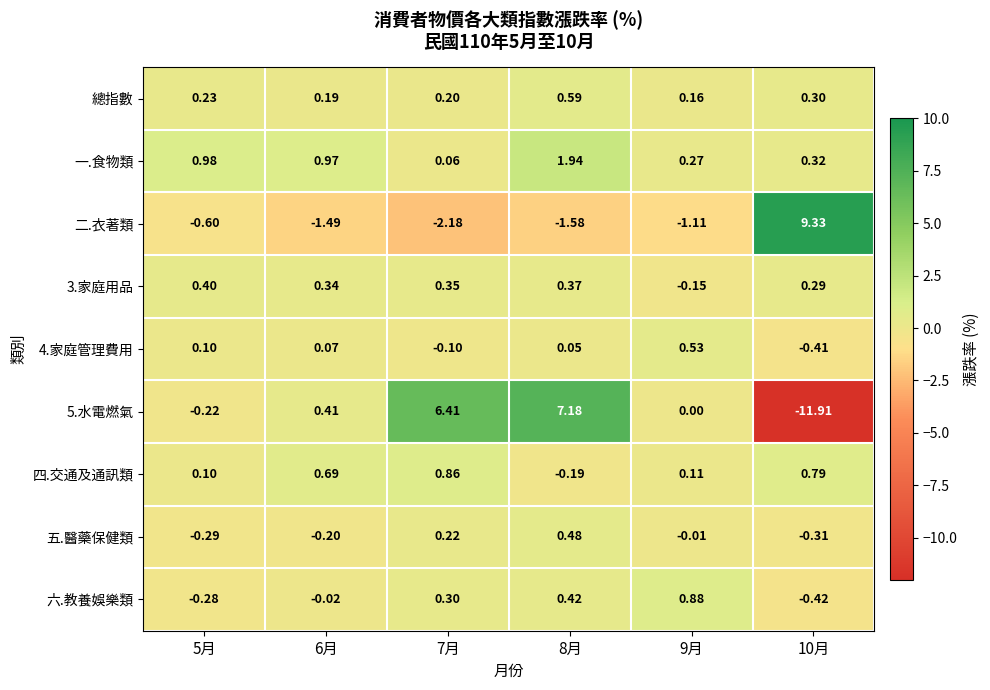

How many values in the 四.交通及通訊類 series are below 0?

1